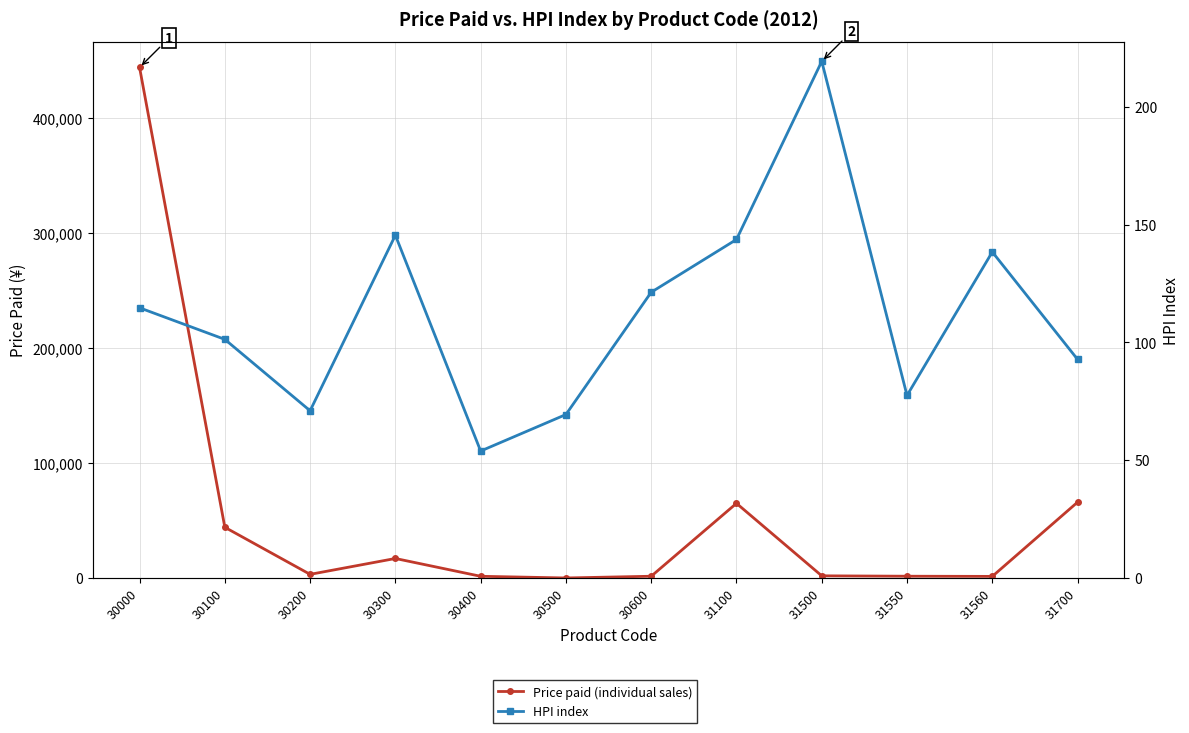

What is the value of the Price paid (individual sales) point at the 4th from the left?

16977.0